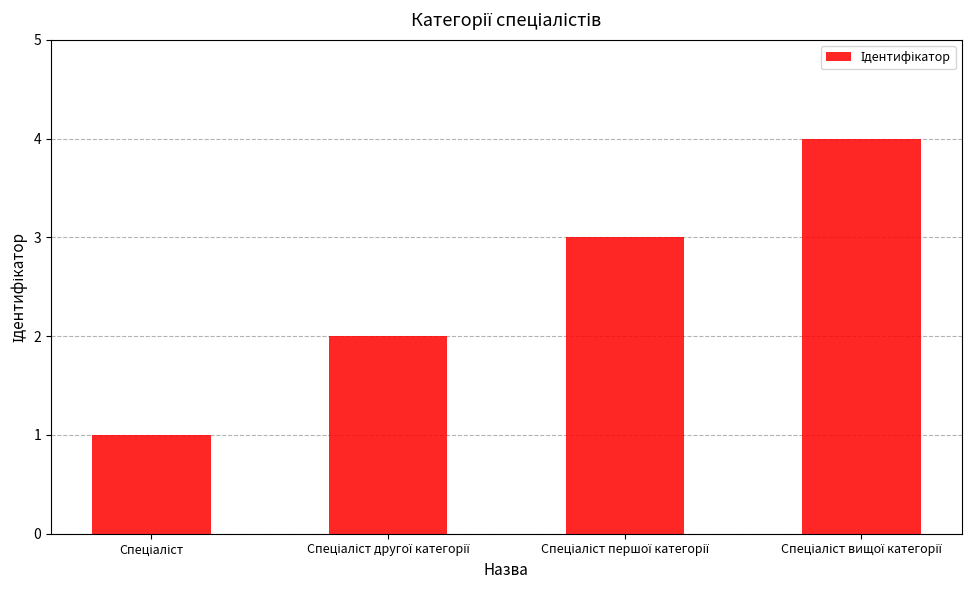

What is the greatest value displayed?

4